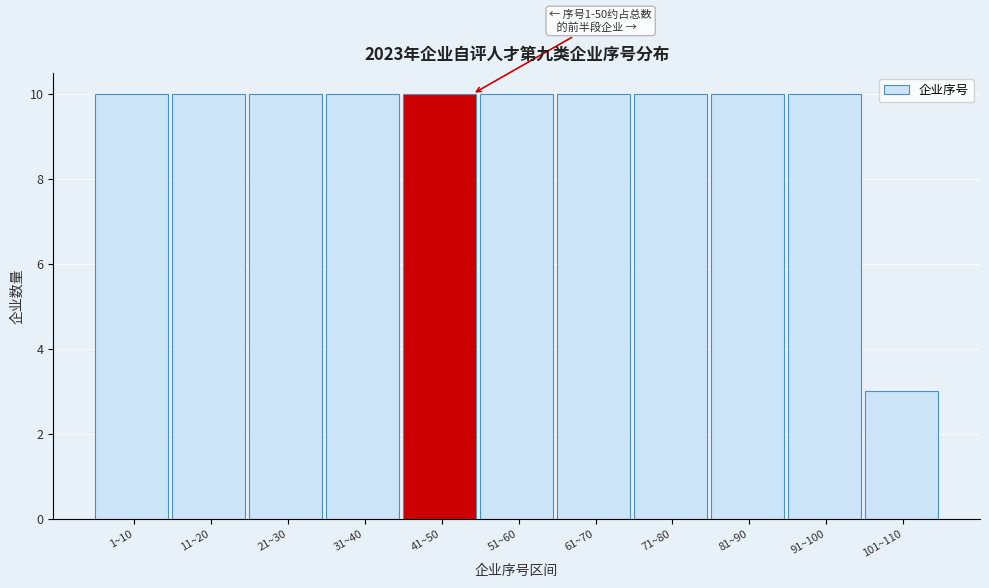

Reading left to right, transcribe all the data shown in this chart.

10	10	10	10	10	10	10	10	10	10	3